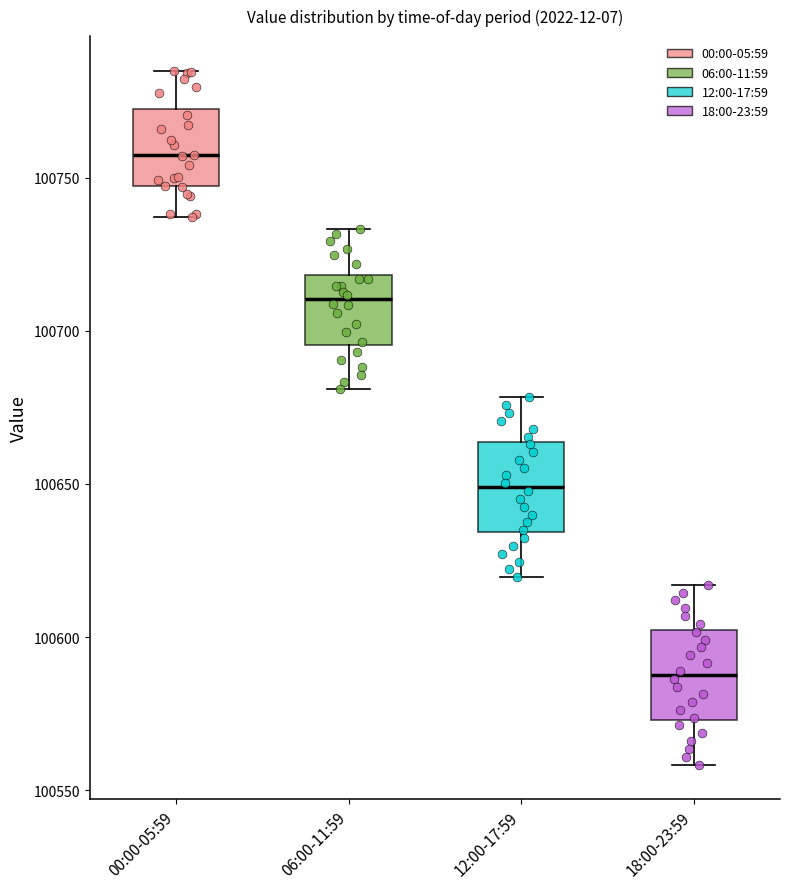

Reading left to right, transcribe this box plot: for each box, give where its median line is, the range the box spans, and where its two whiskers end, as read against the y-axis. The values are not printed on the chart, so give them approximately, as read against the axis.

00:00-05:59: median 100755, box 100745 to 100770, whiskers 100735 to 100785
06:00-11:59: median 100710, box 100695 to 100720, whiskers 100680 to 100735
12:00-17:59: median 100650, box 100635 to 100665, whiskers 100620 to 100680
18:00-23:59: median 100590, box 100575 to 100600, whiskers 100560 to 100615